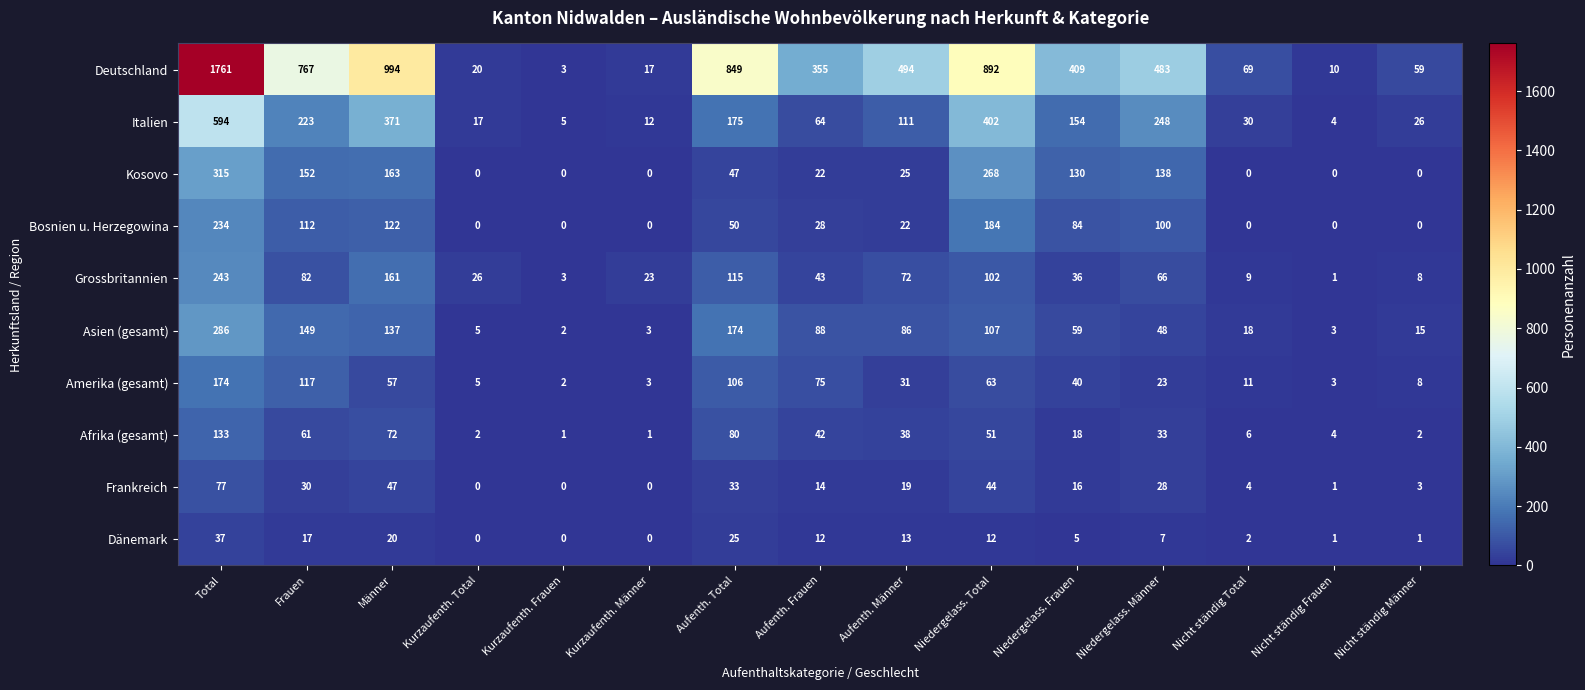

Which category has the highest value across all series?

Total